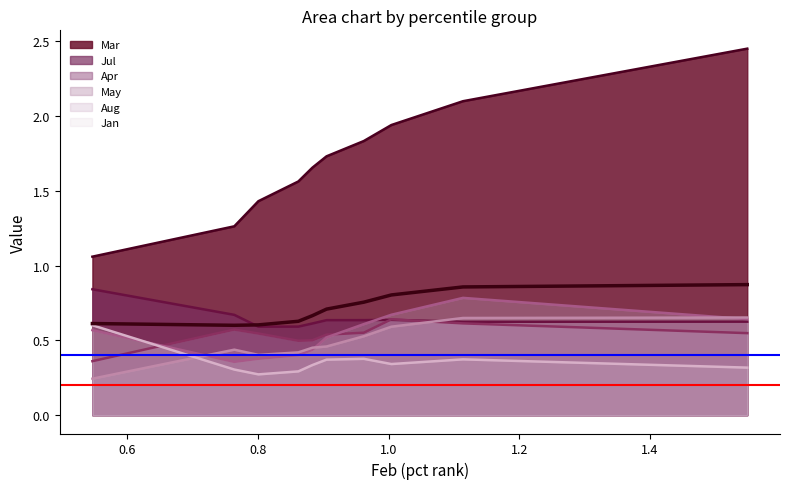

What is the total value across all series at pct95?

5.2